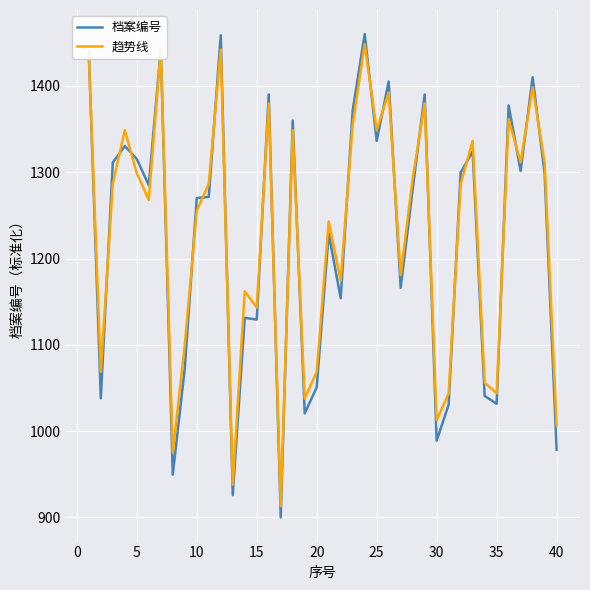

True or false: 档案编号 and 趋势线 cross at least once.

True